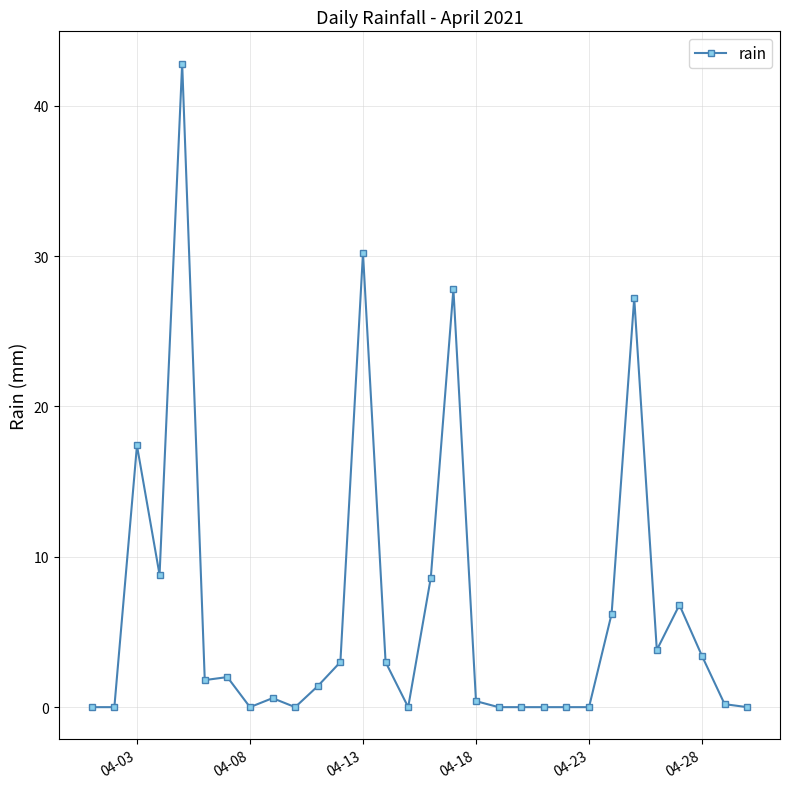

What is the difference between the second highest and second lowest values?

30.2